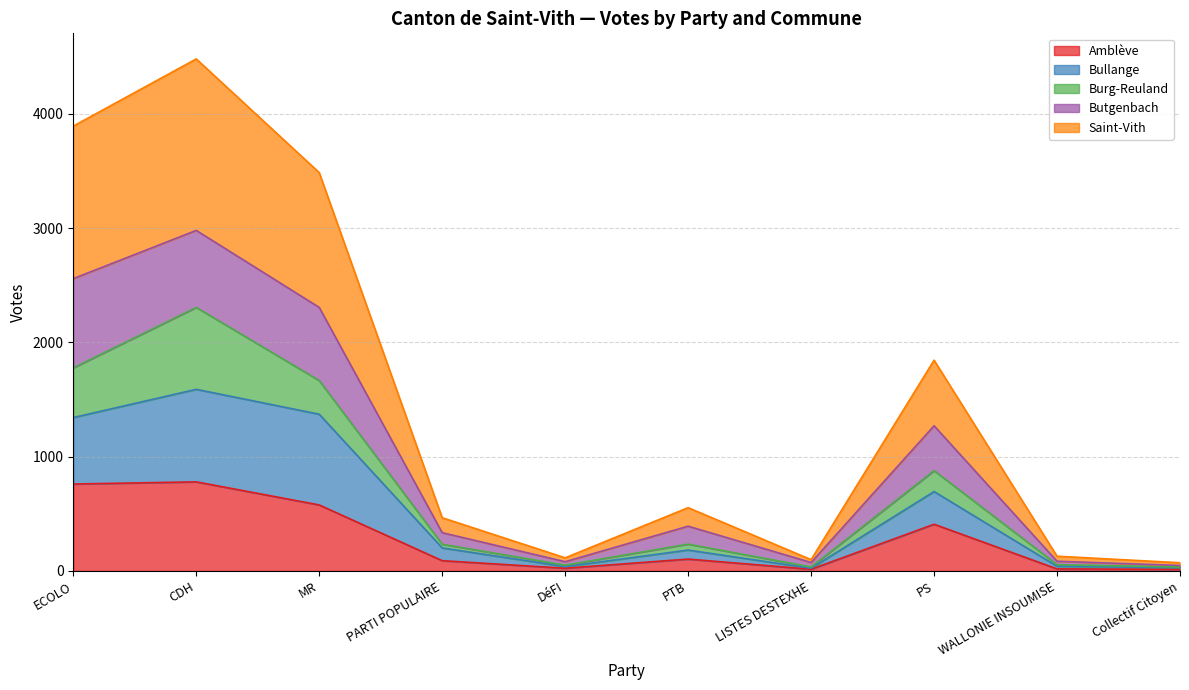

What is the label of the 7th point from the right?

PARTI POPULAIRE